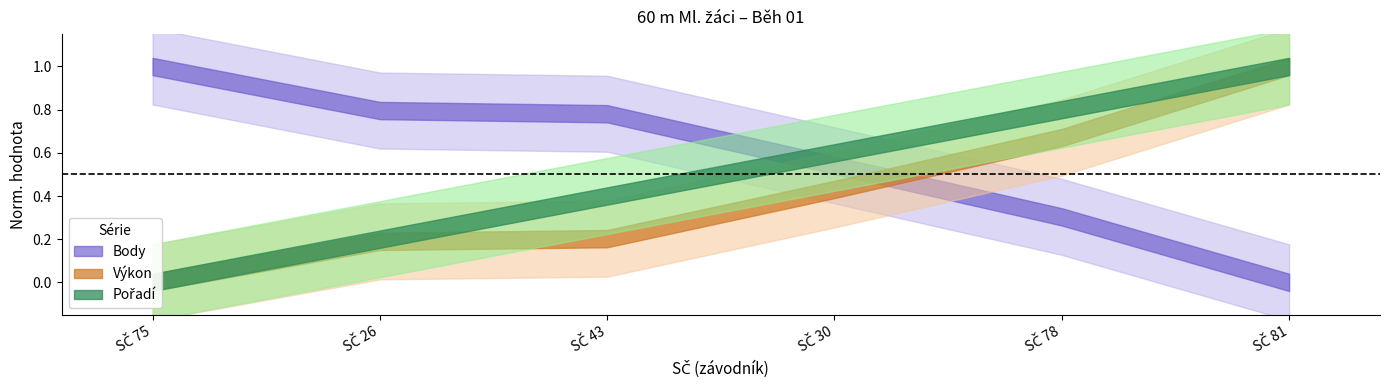

Which series has the largest total across all categories?

Body